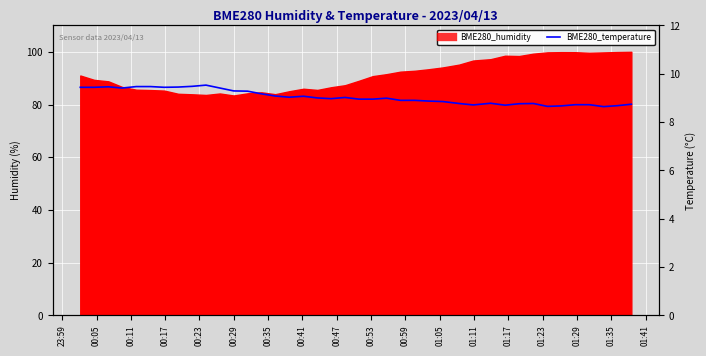

What is the sum of all values?

361.6